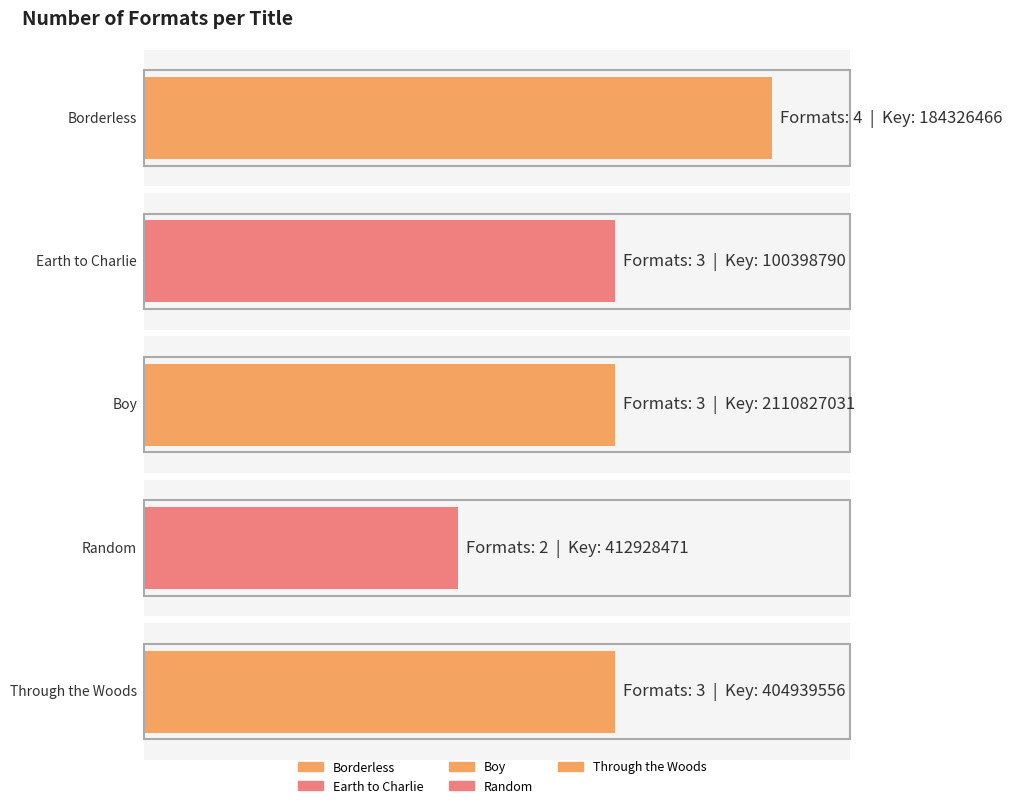

What position from the left is Random?

4